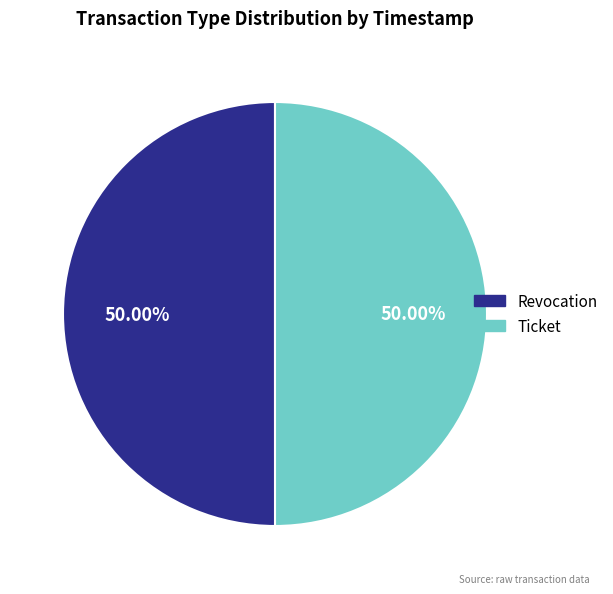

To the nearest percent, what is the combined percentage of Ticket and Revocation?

100%